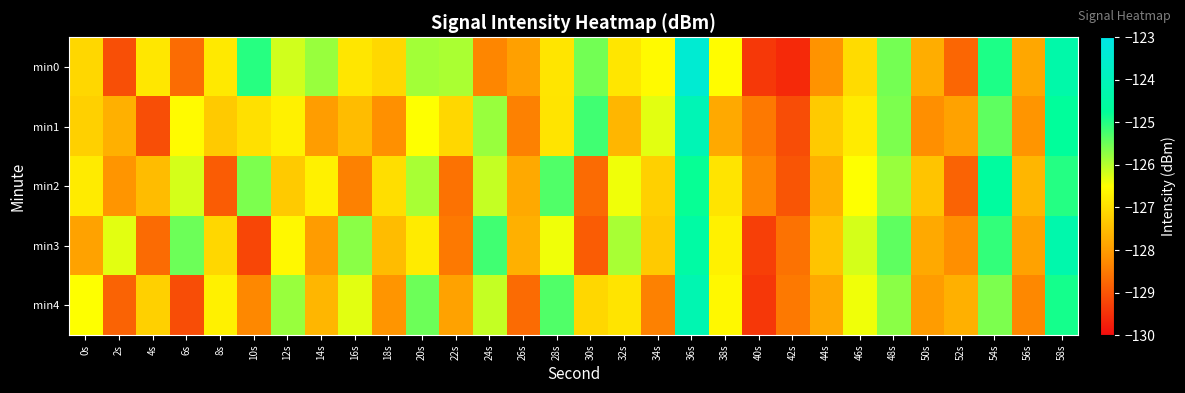

Which has a higher value, 18s or 12s?

12s